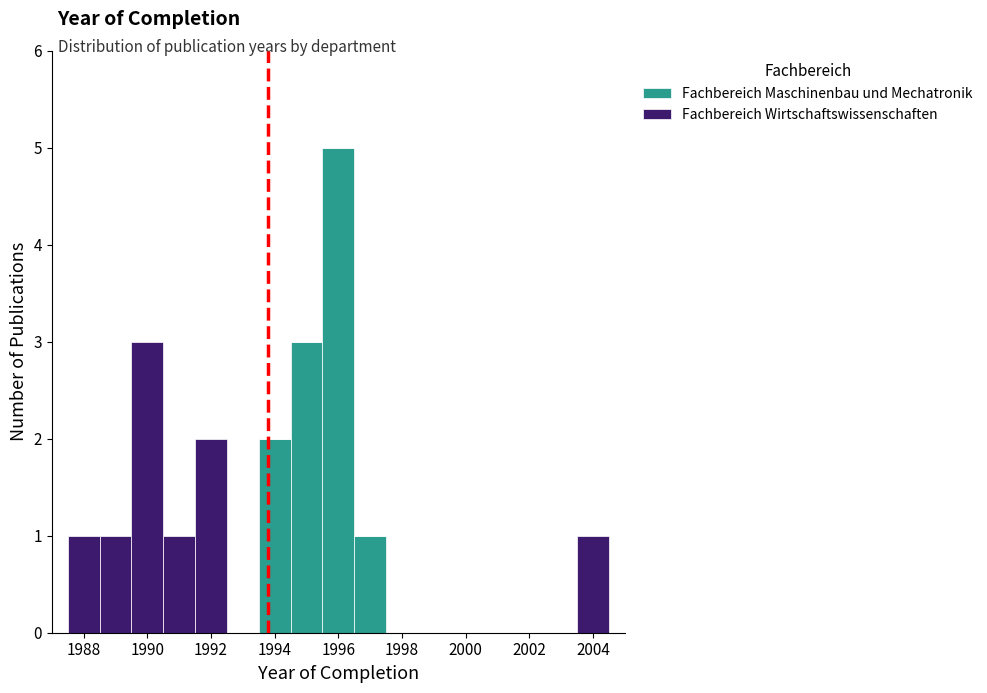

What is the total height of the stacked bar covering 1996.5 to 1997.5 on the x-axis? Neither the bar edges nor the heights are printed on the chart, so give them approximately, as read against the axes.

1